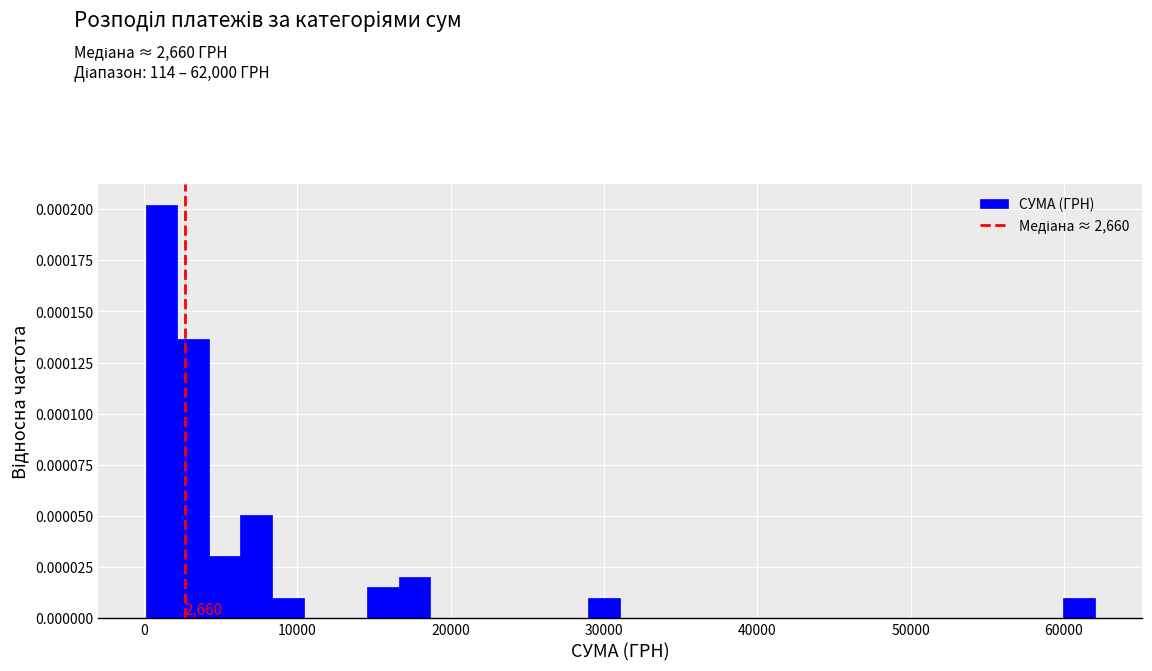

Around what value on the x-axis is the tallest bar? Give the approximate position of its centre, as read against the axis.

1000